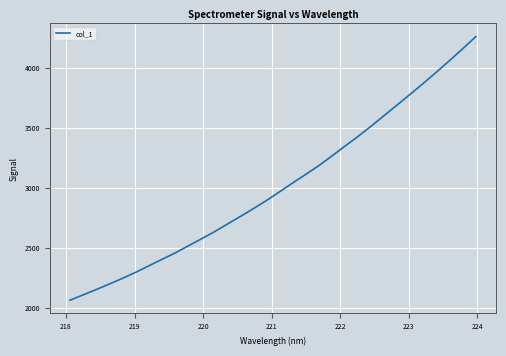

How many distinct data groups are displayed?

1